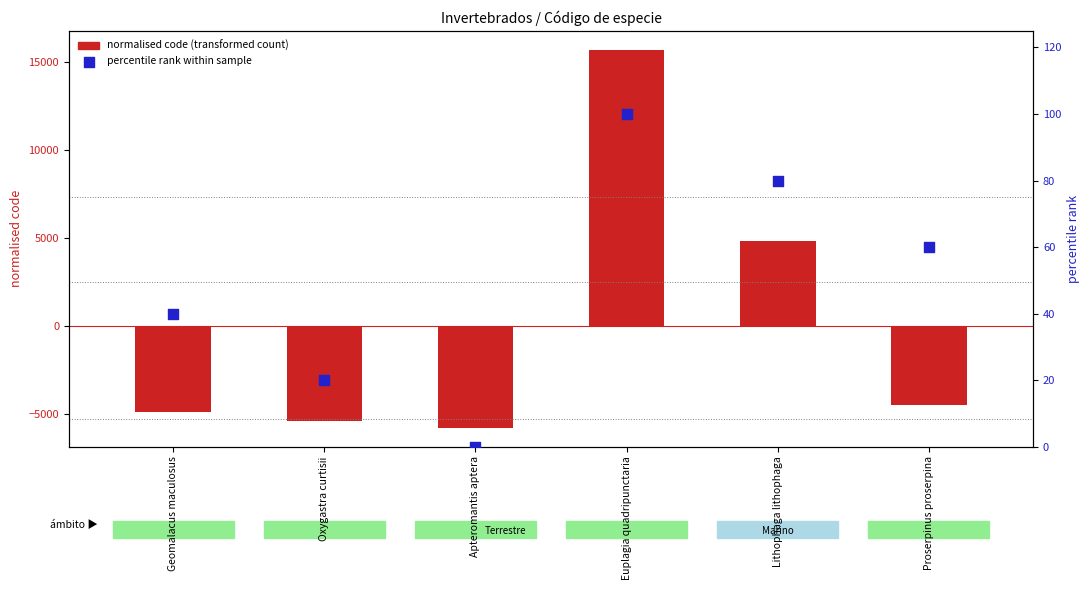

At which category is the sum across all series the highest?

Euplagia quadripunctaria